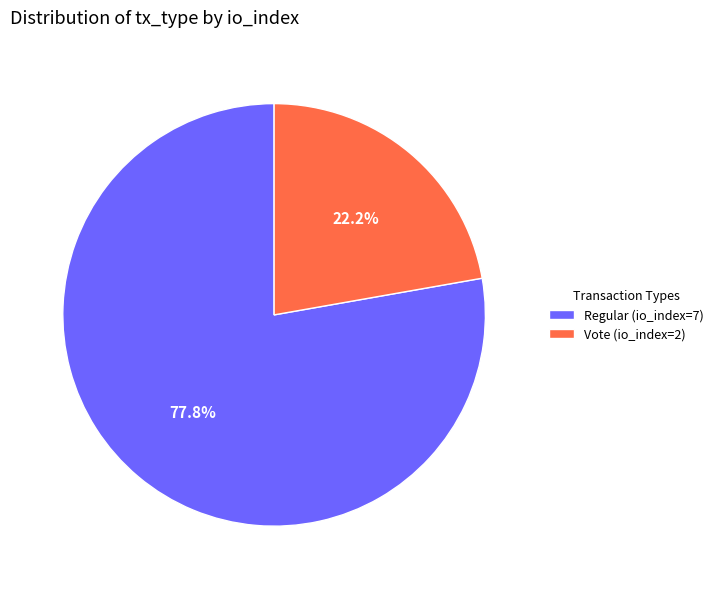

To the nearest percent, what is the combined percentage of Regular (io_index=7) and Vote (io_index=2)?

100%